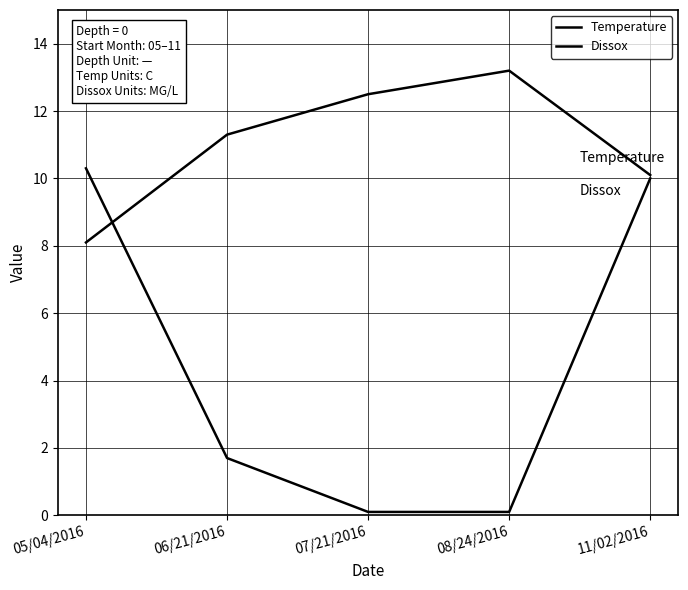

Reading left to right, extract all data points from this chart.

Temperature: 8.1	11.3	12.5	13.2	10.1
Dissox: 10.3	1.7	0.1	0.1	10.0